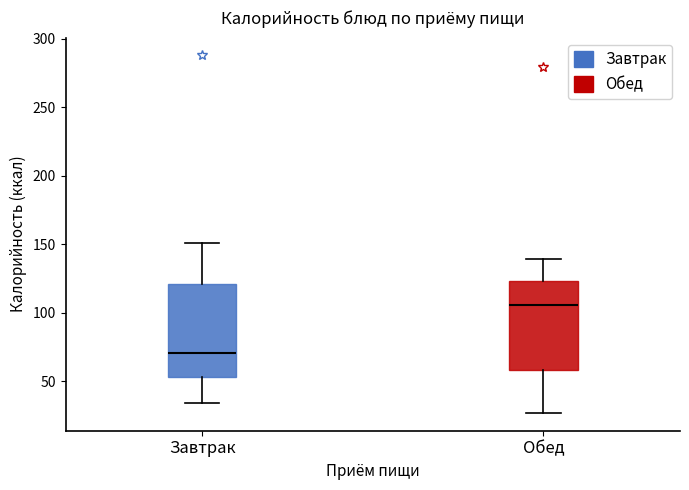

Which box's median line is the highest?

Обед